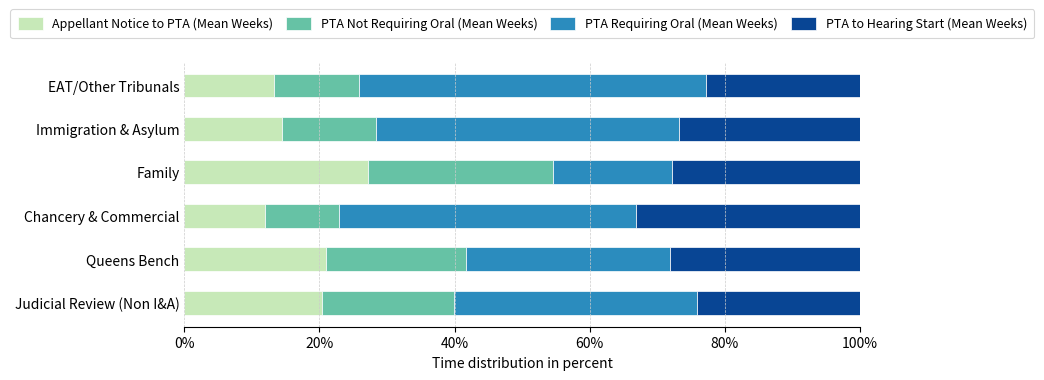

What is the total value across all series at Judicial Review (Non I&A)?

100.0